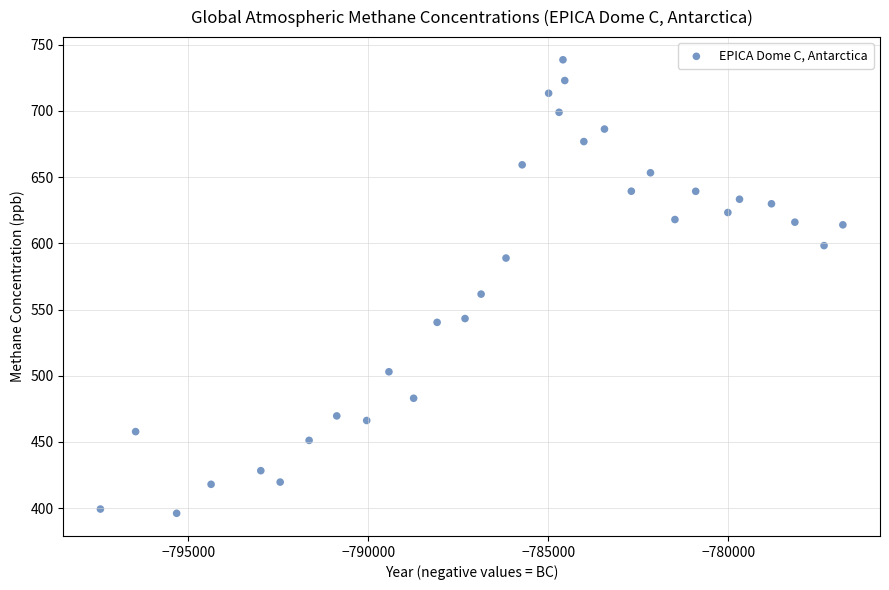

What is the range of Y values (max minus min)?

342.6